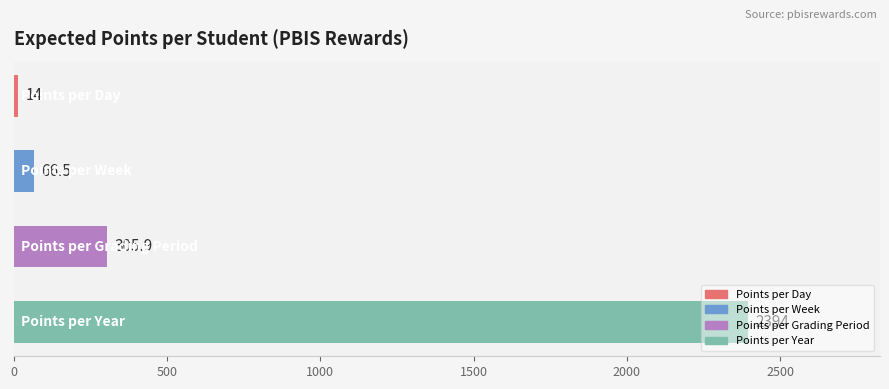

What is the difference between the second highest and second lowest values?

239.4